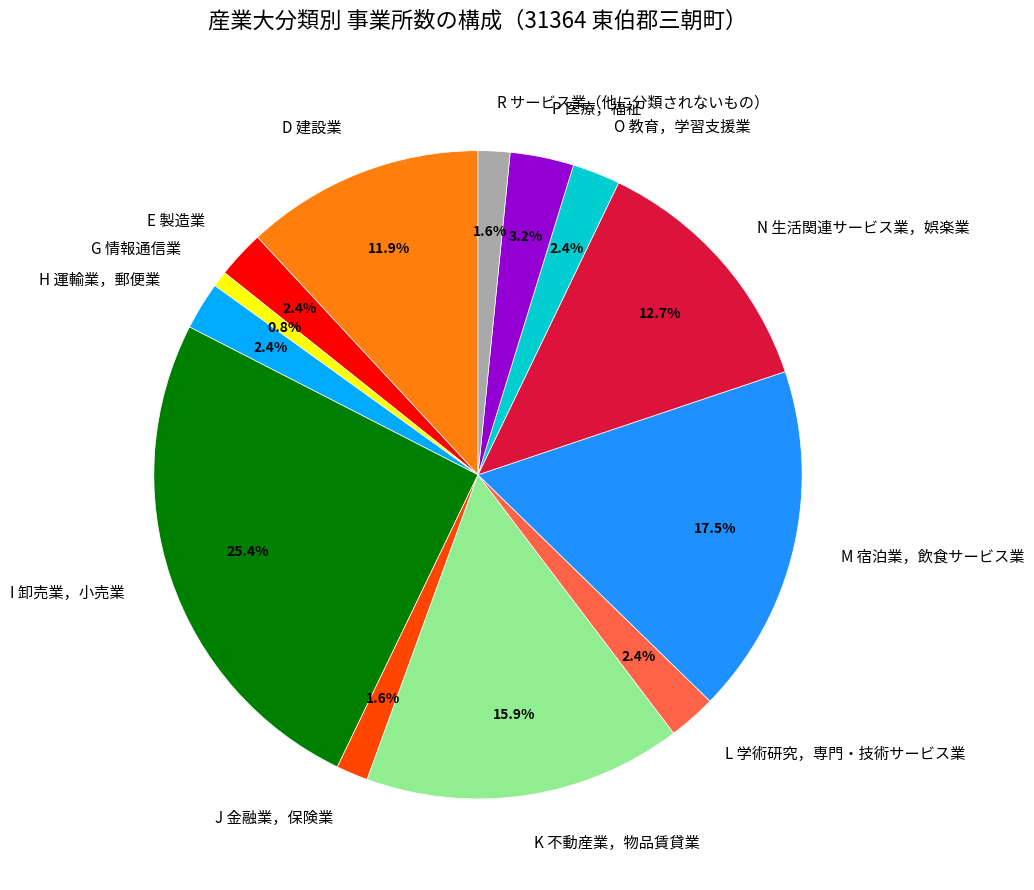

To the nearest percent, what portion does D 建設業 represent?

12%